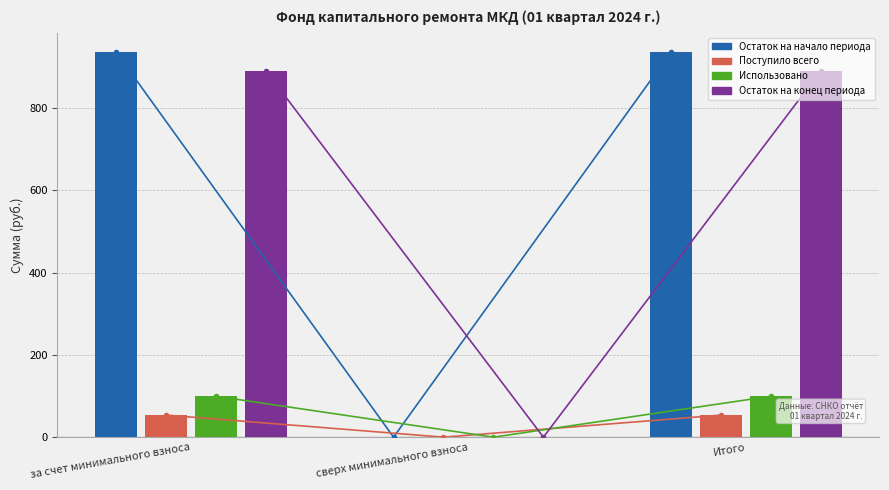

What position from the right is сверх минимального взноса?

2